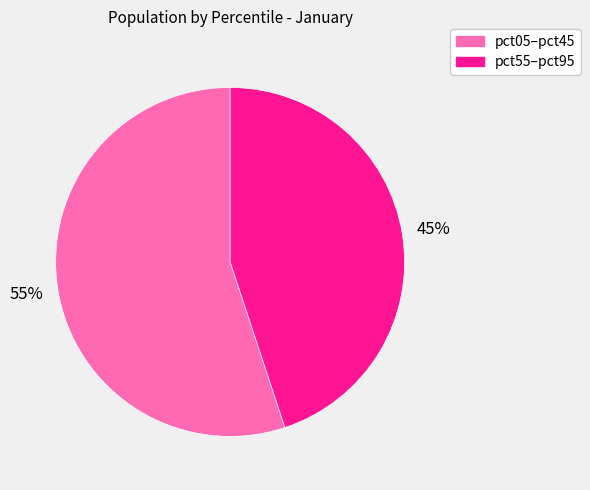

Count the number of slices in the pie.

2